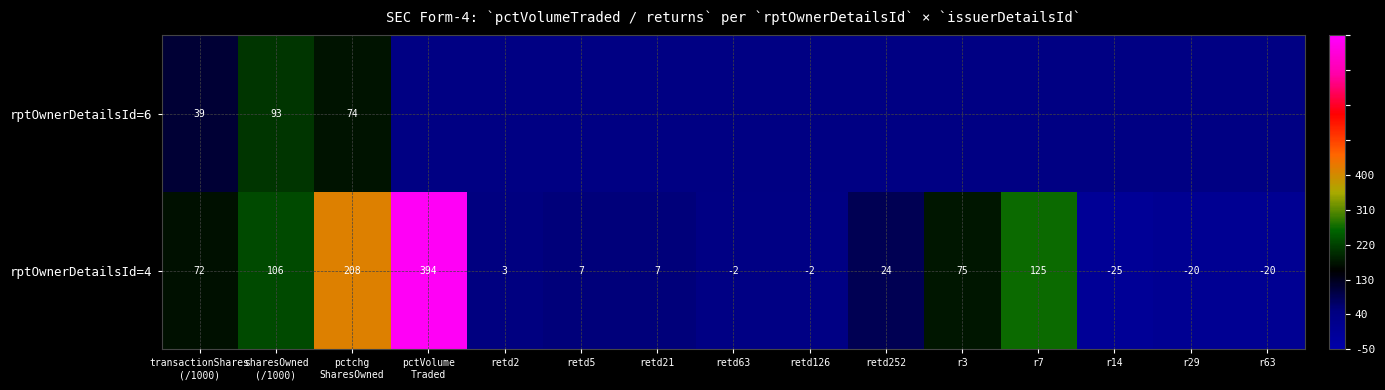

What is the minimum value for rptOwnerDetailsId=4?

-25